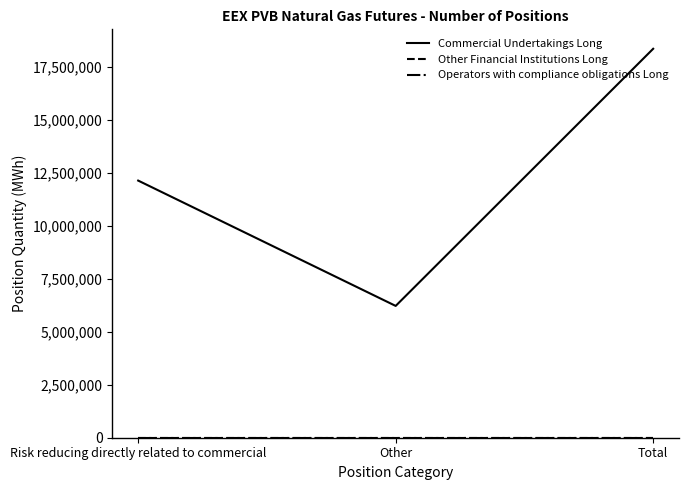

Does the chart have visible grid lines?

No